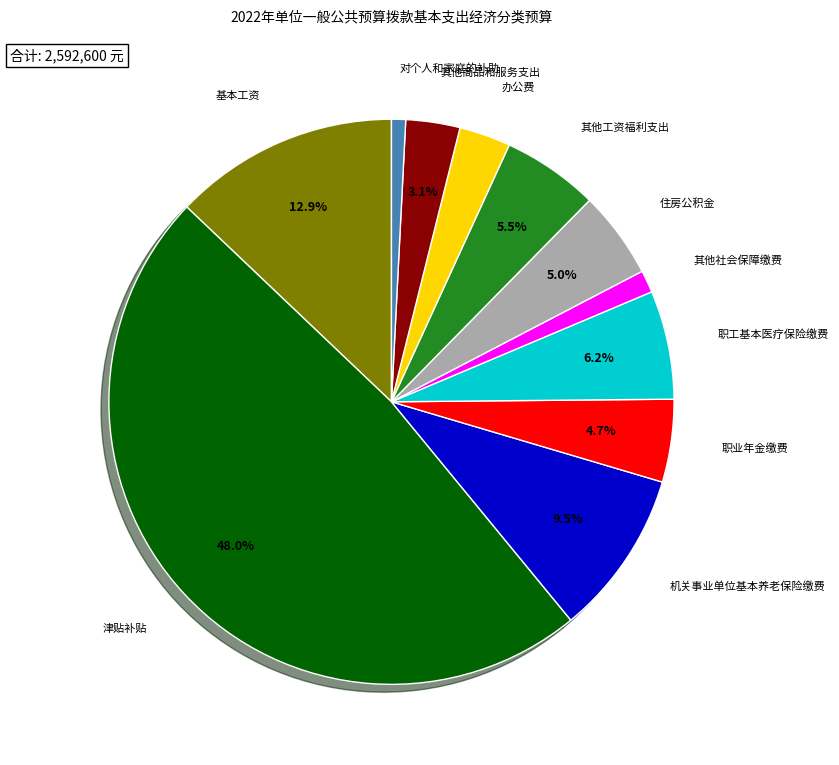

Combined, do 机关事业单位基本养老保险缴费 and 津贴补贴 account for over 50%?

Yes